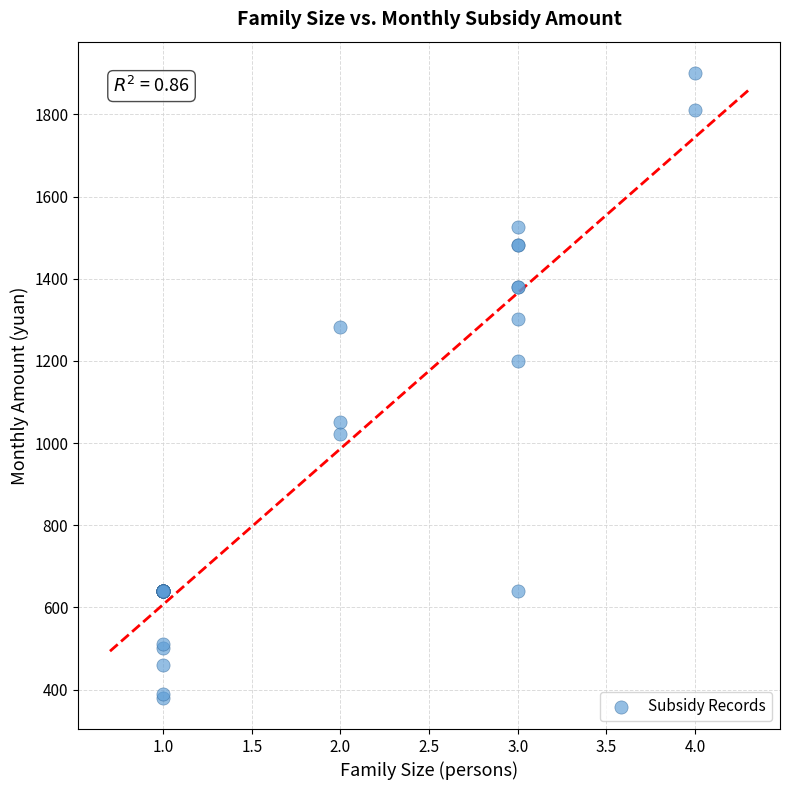

What Y value in the scatter plot is closest to 1140?

1200